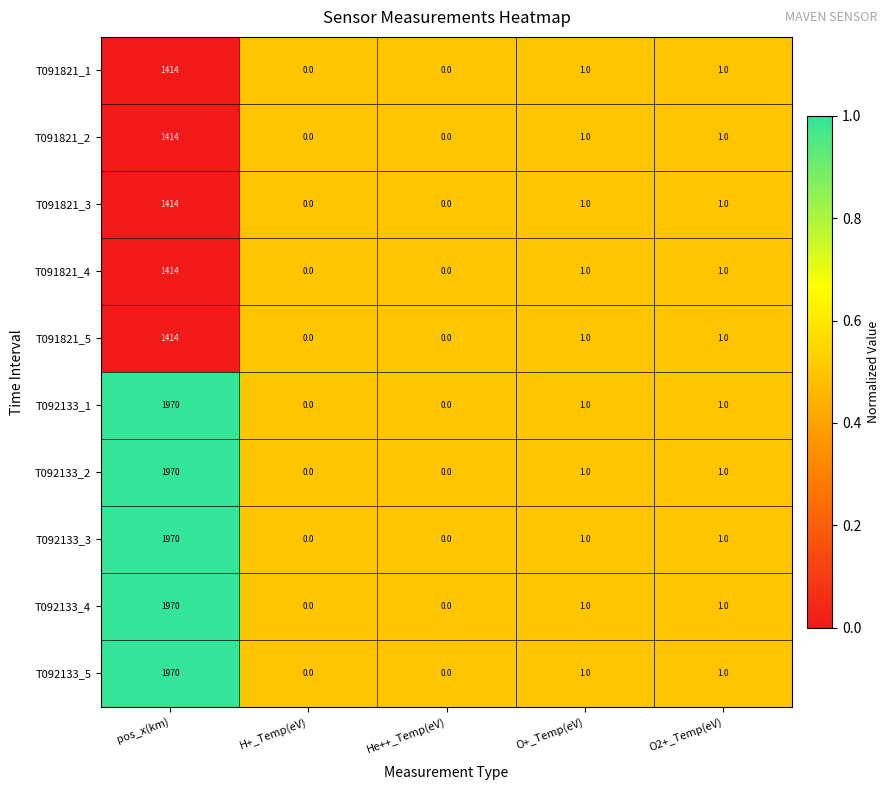

At which label does T091821_5 first exceed 1?

pos_x(km)